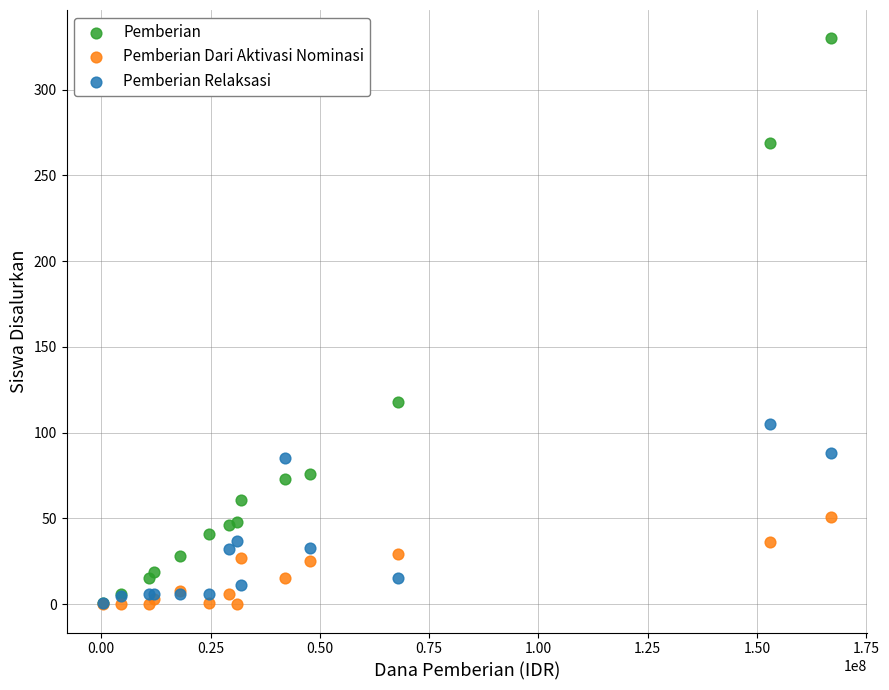

In the Pemberian series, what Y value is closest to 165?

118